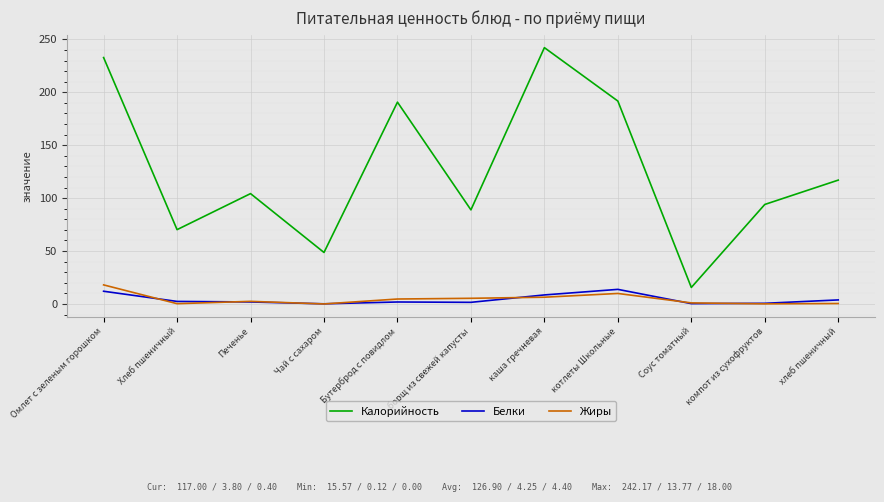

What is the minimum value for Калорийность?

15.6